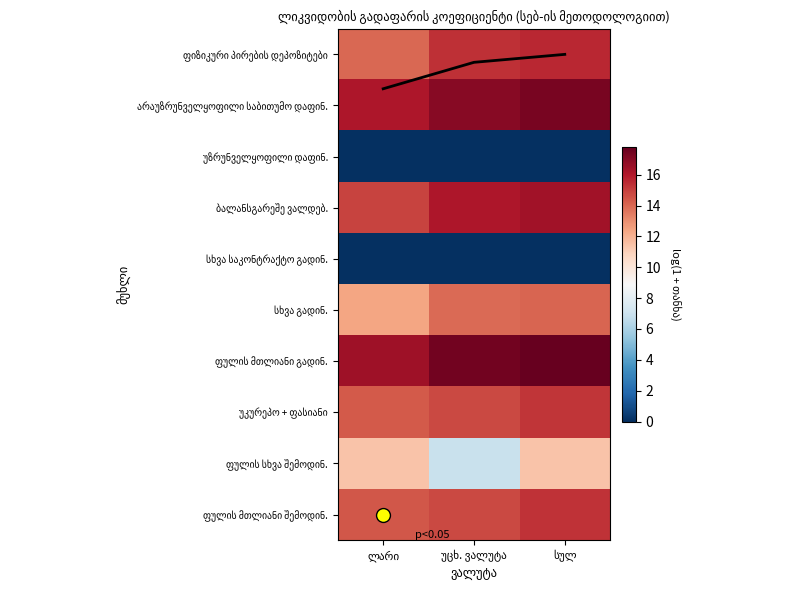

At which label does სხვა გადინ. reach its peak?

სულ